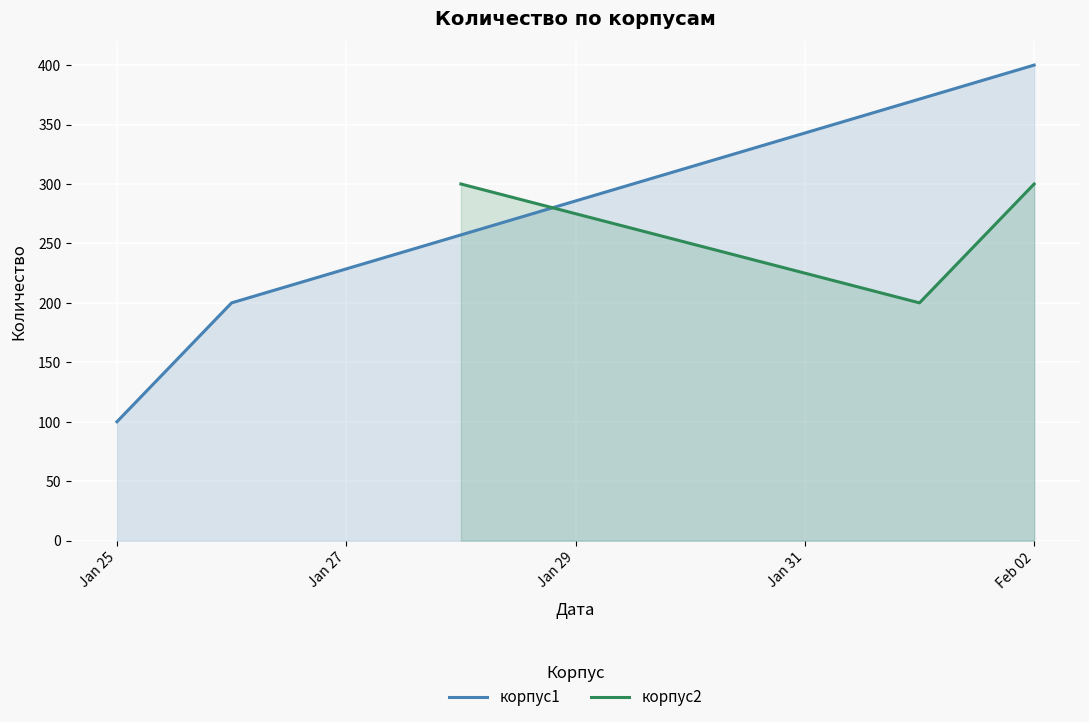

What is the difference between the second highest and minimum values in the корпус2 series?

100